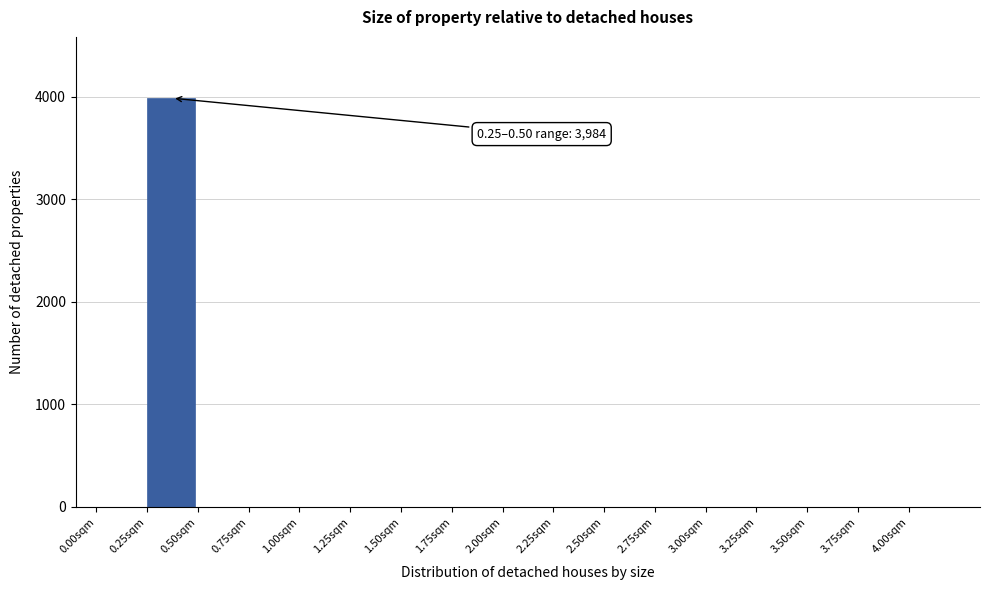

Reading right to left, list all the values displayed in this chart.

4.00sqm=0	3.75sqm=0	3.50sqm=0	3.25sqm=0	3.00sqm=0	2.75sqm=0	2.50sqm=0	2.25sqm=0	2.00sqm=0	1.75sqm=0	1.50sqm=0	1.25sqm=0	1.00sqm=0	0.75sqm=0	0.50sqm=0	0.25sqm=3984	0.00sqm=0